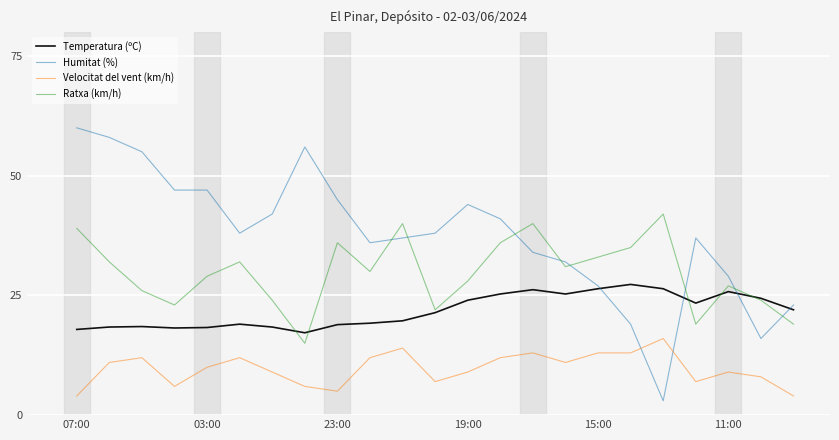

List the series in order of their overall mean, highest first.

Humitat (%), Ratxa (km/h), Temperatura (ºC), Velocitat del vent (km/h)